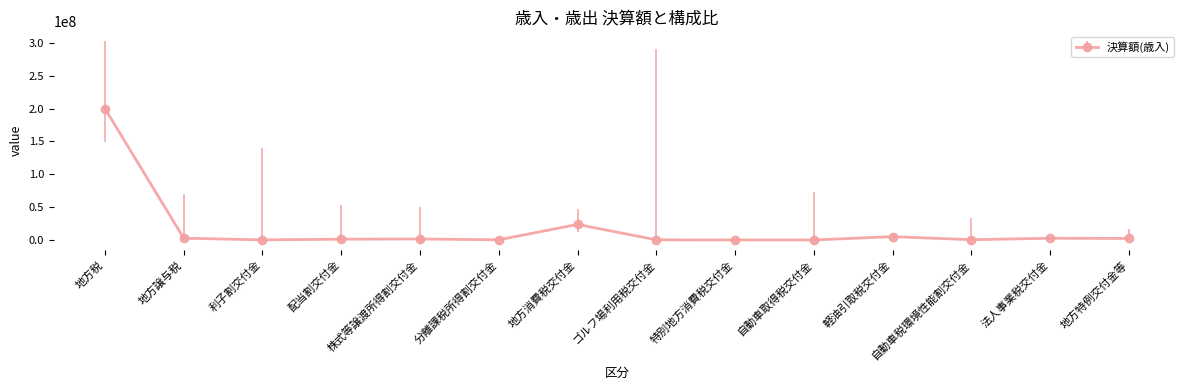

At which label is the value closest to 99938279?

地方消費税交付金